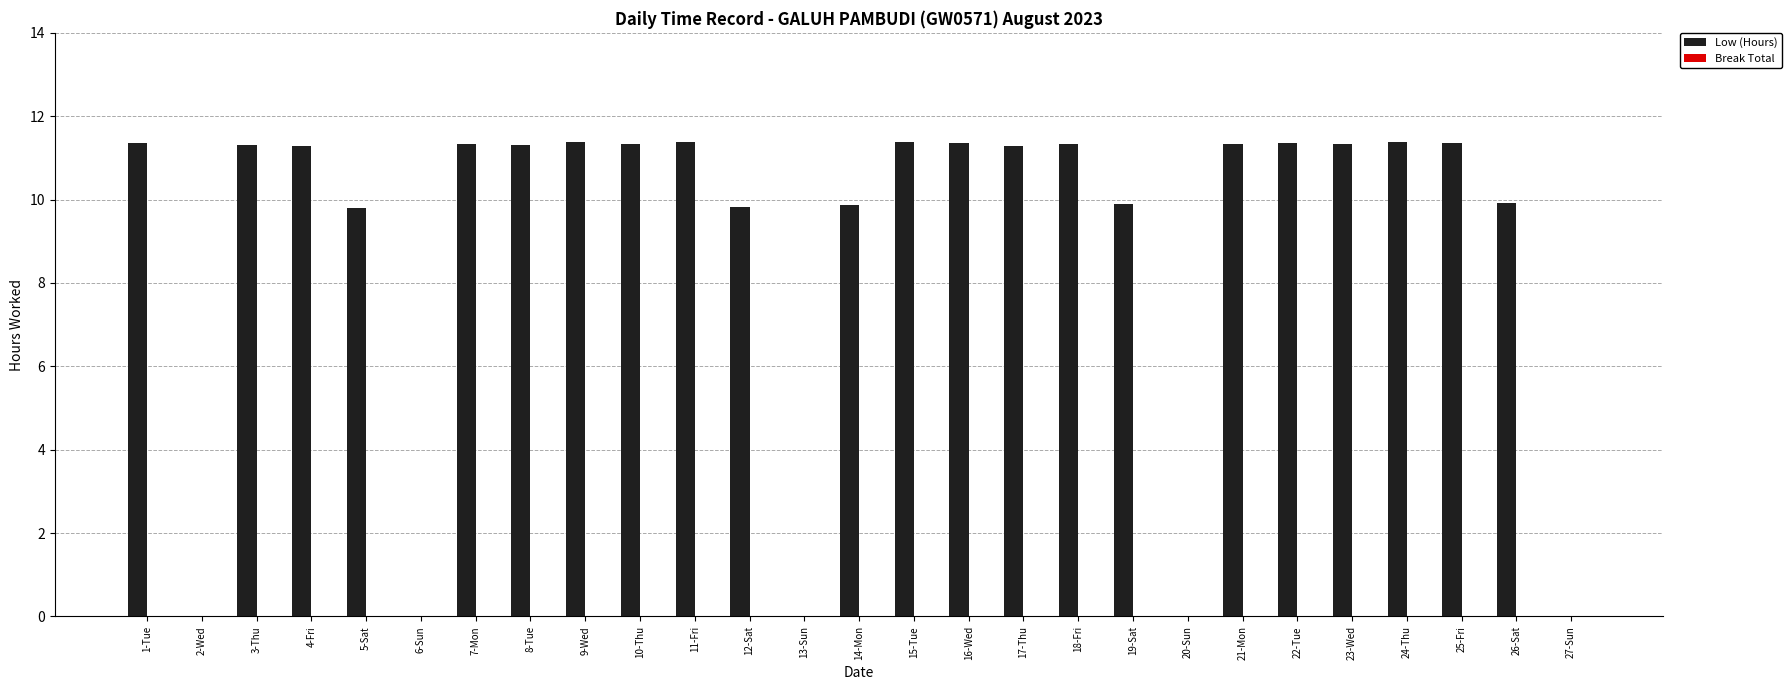

Between 24-Thu and 5-Sat, which is larger?

24-Thu